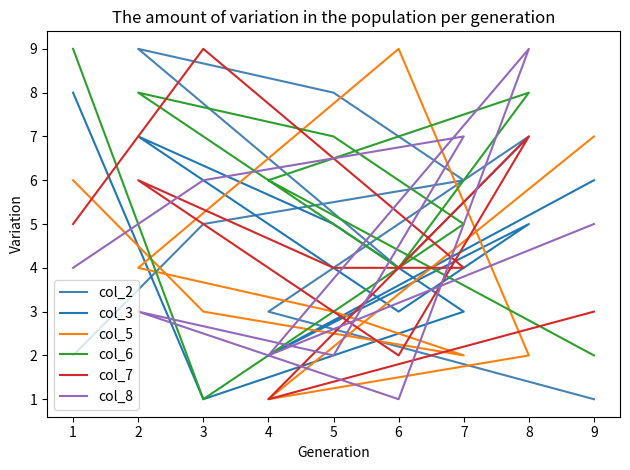

Which series has the largest total across all categories?

col_6